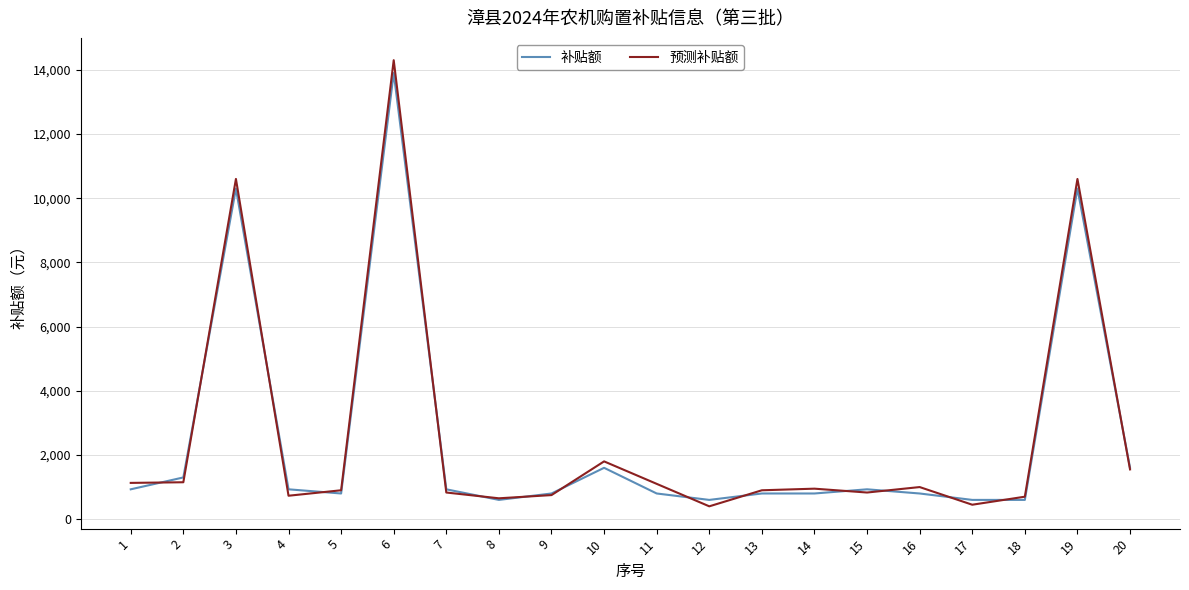

True or false: 预测补贴额 has a value of 190 at 9.

False